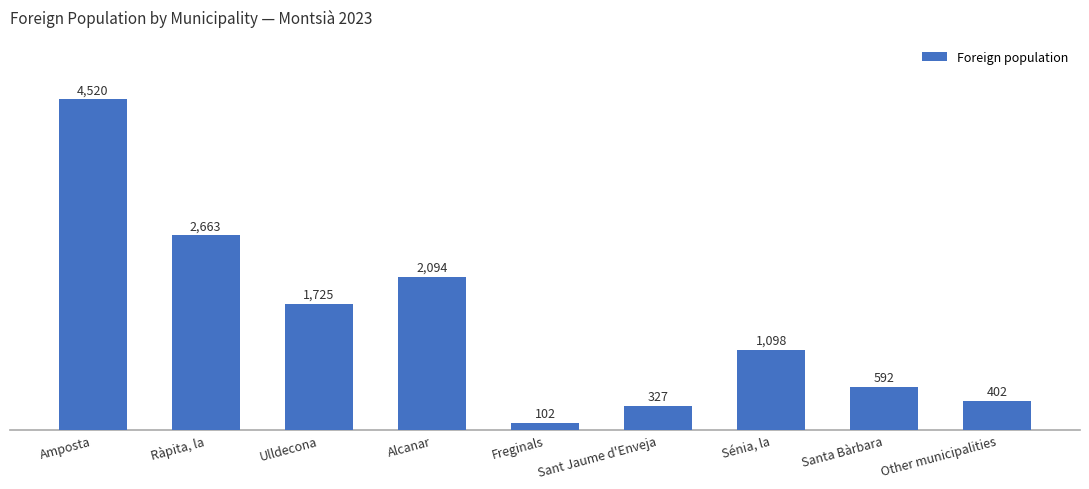

What is the change in value from Ulldecona to Freginals?

-1623